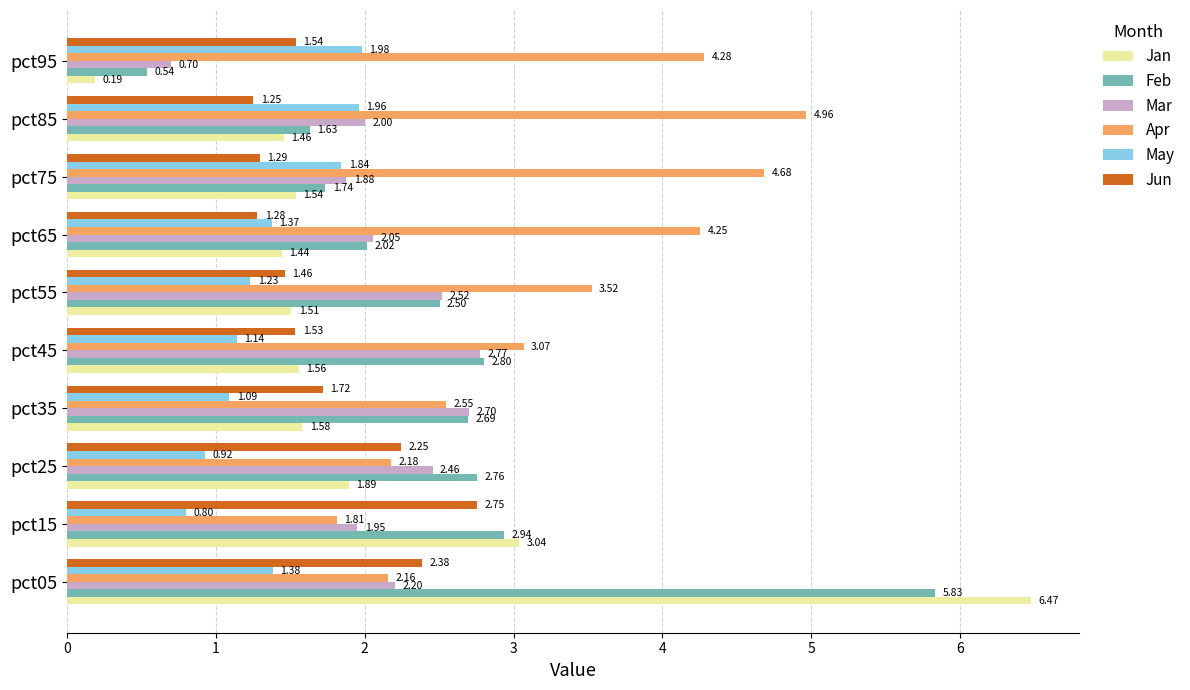

What is the spread (max minus min) of values at pct75?

3.4